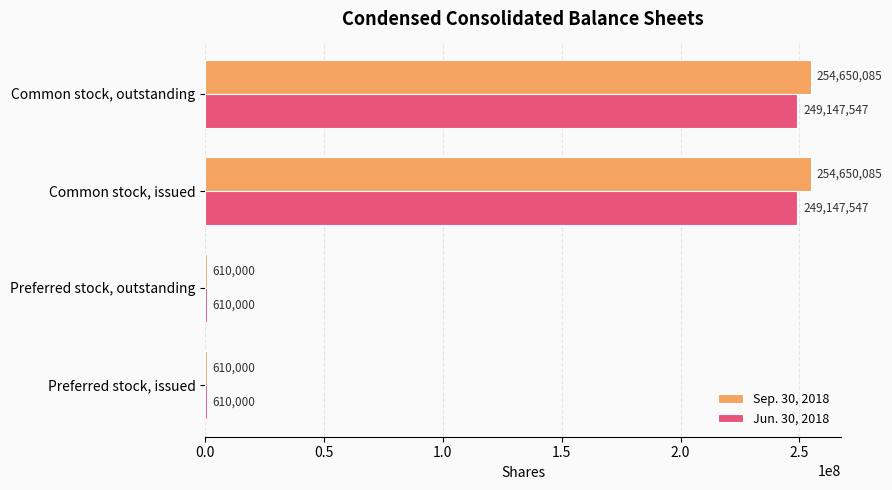

Count the number of data series in this chart.

2